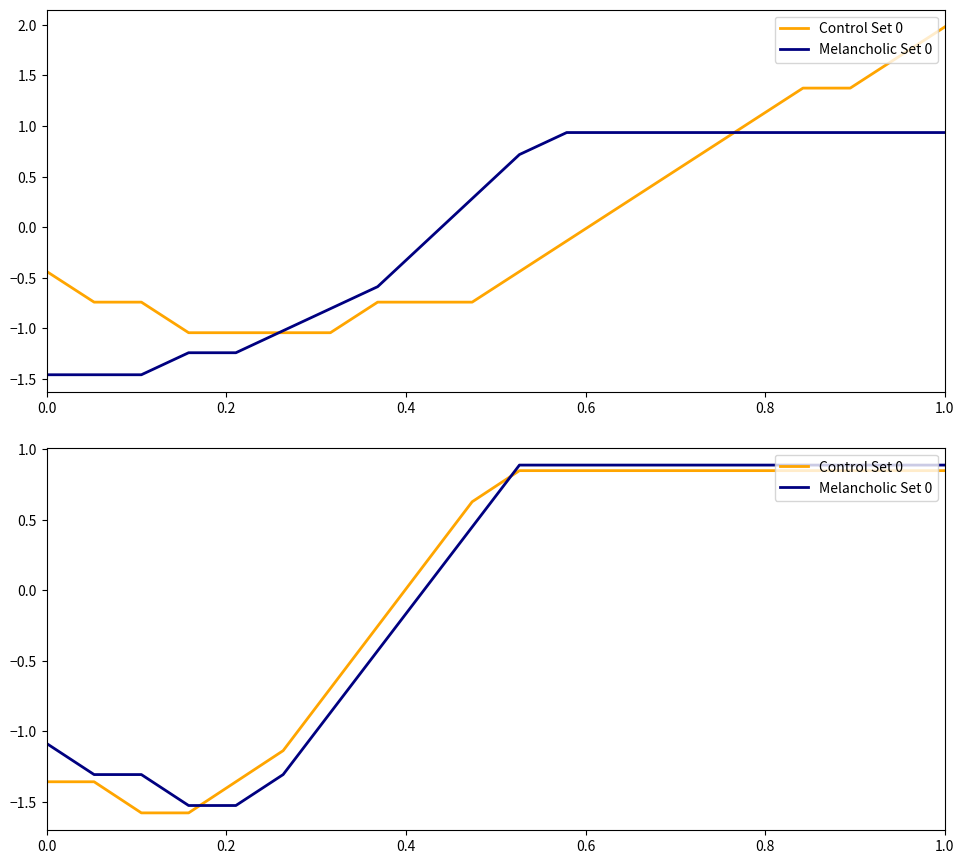

What is the highest value of the Control Set 0 series?

0.8